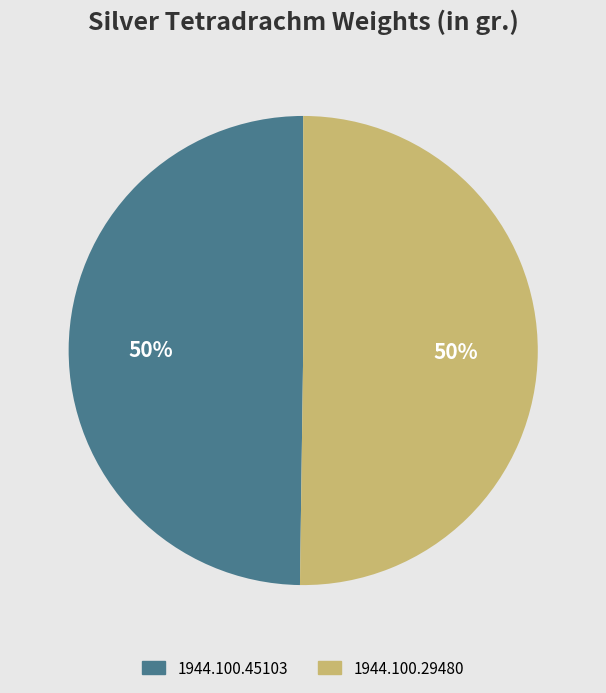

To the nearest percent, what portion does 1944.100.45103 represent?

50%